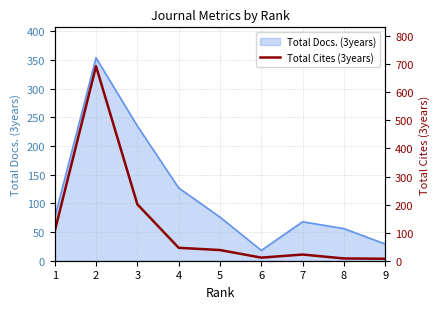

What is the minimum value for Total Docs. (3years)?

18